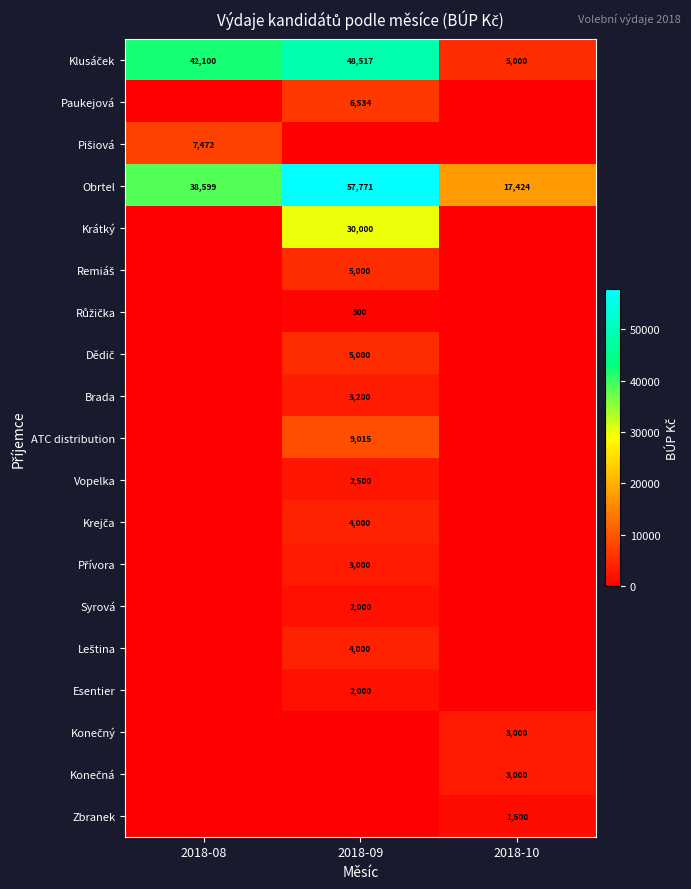

Which has a higher value, 2018-08 or 2018-10?

2018-08